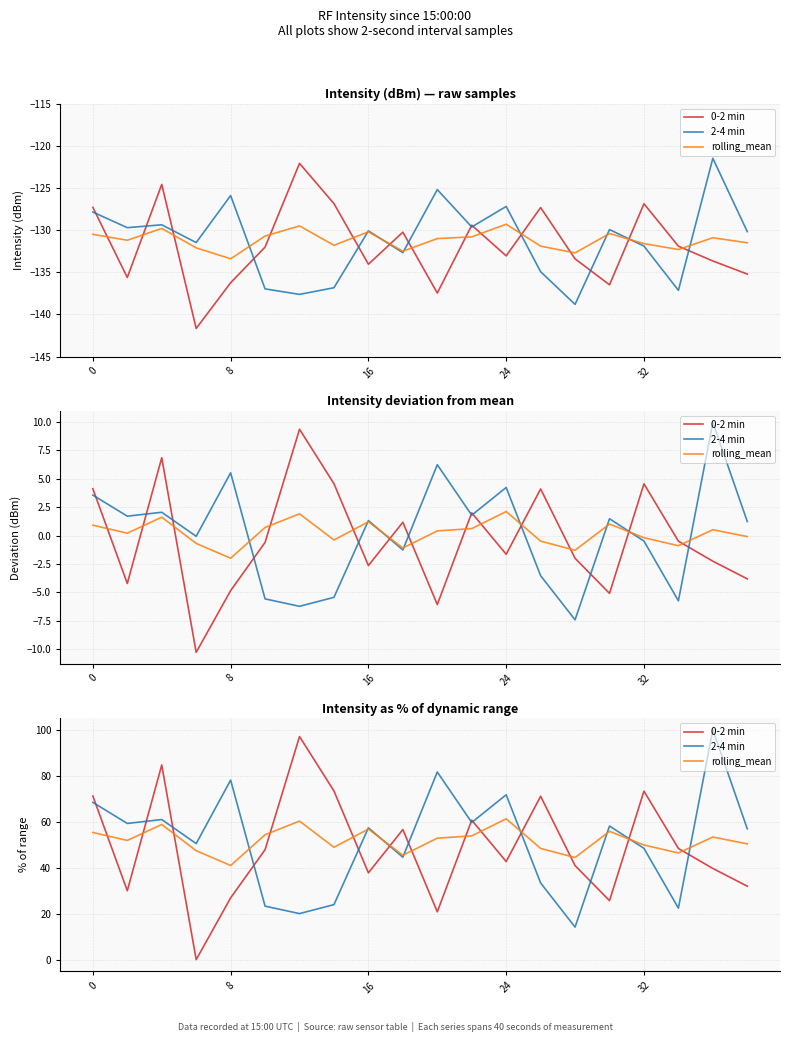

At 11, list the series in order from smallest to largest.

rolling_mean, 2-4 min, 0-2 min